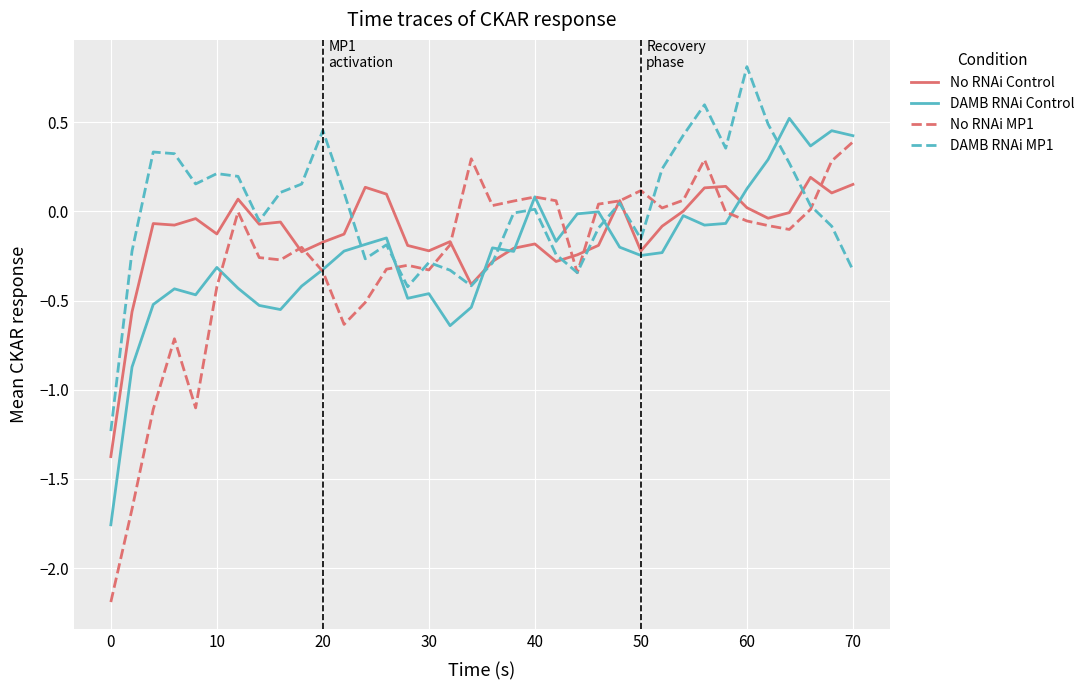

What is the maximum value shown in the chart?

0.8